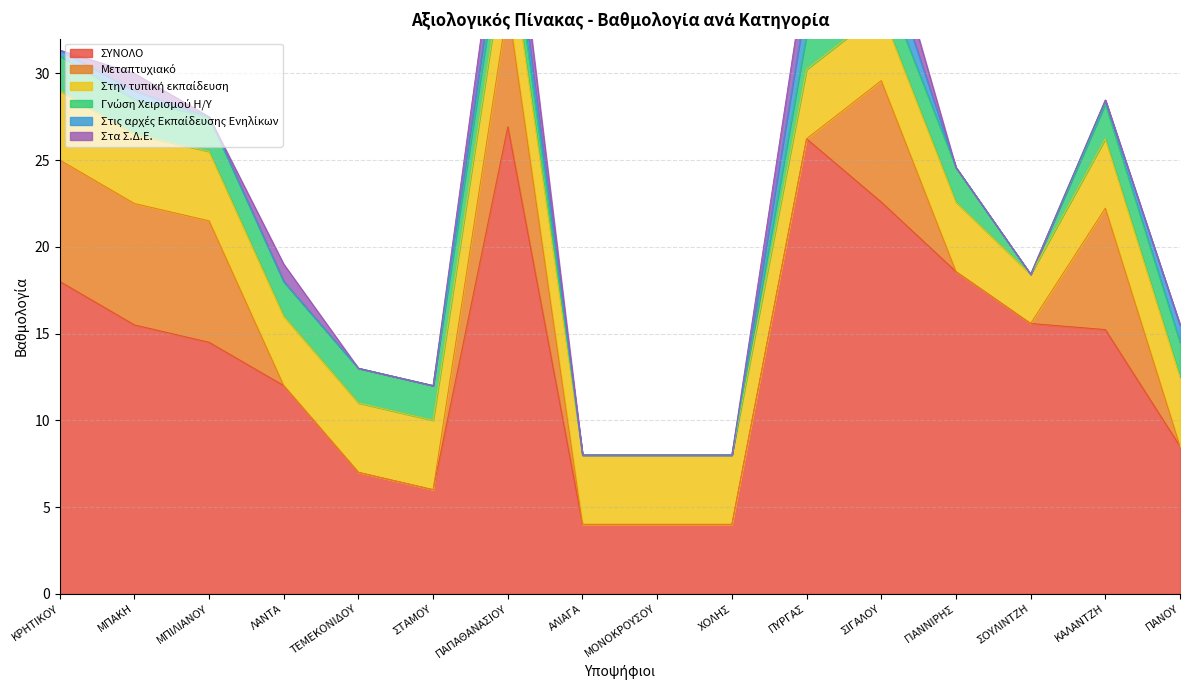

Rank the series at ΜΟΝΟΚΡΟΥΣΟΥ from highest to lowest value.

ΣΥΝΟΛΟ, Στην τυπική εκπαίδευση, Μεταπτυχιακό, Γνώση Χειρισμού Η/Υ, Στις αρχές Εκπαίδευσης Ενηλίκων, Στα Σ.Δ.Ε.